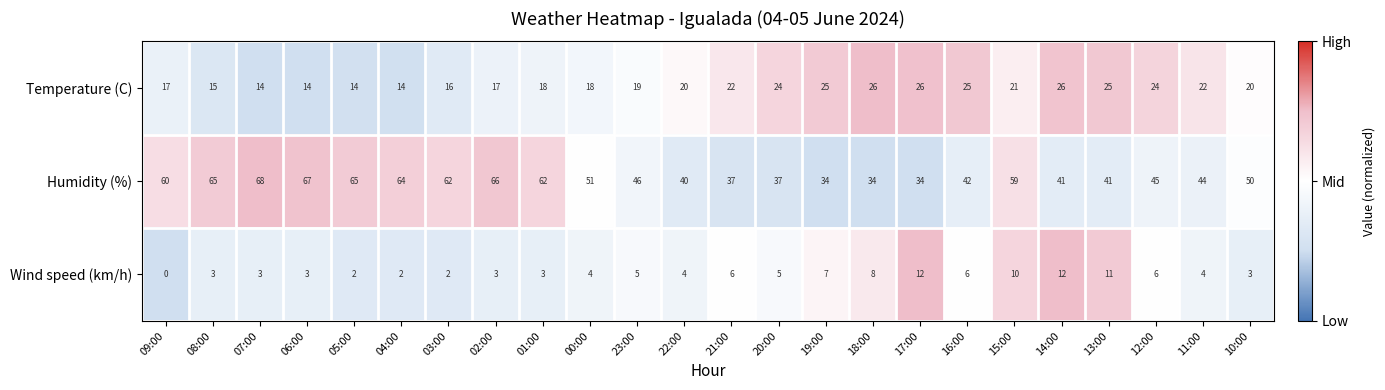

Which series has the largest range (max minus min)?

Humidity (%)